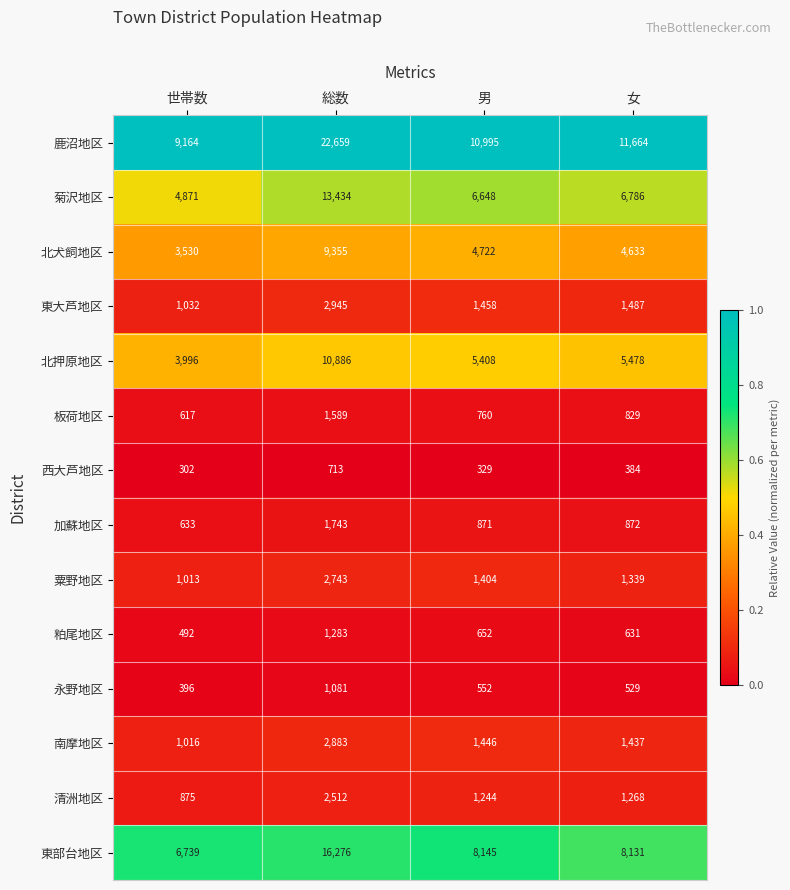

What is the sum of all 菊沢地区 values?

31739